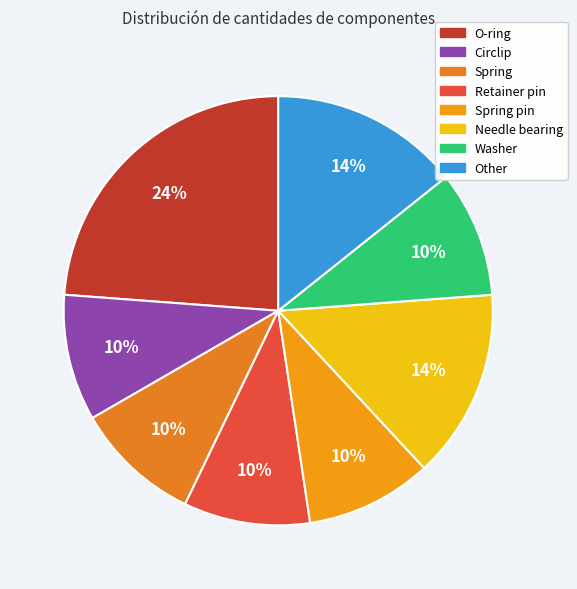

Count the number of slices in the pie.

8